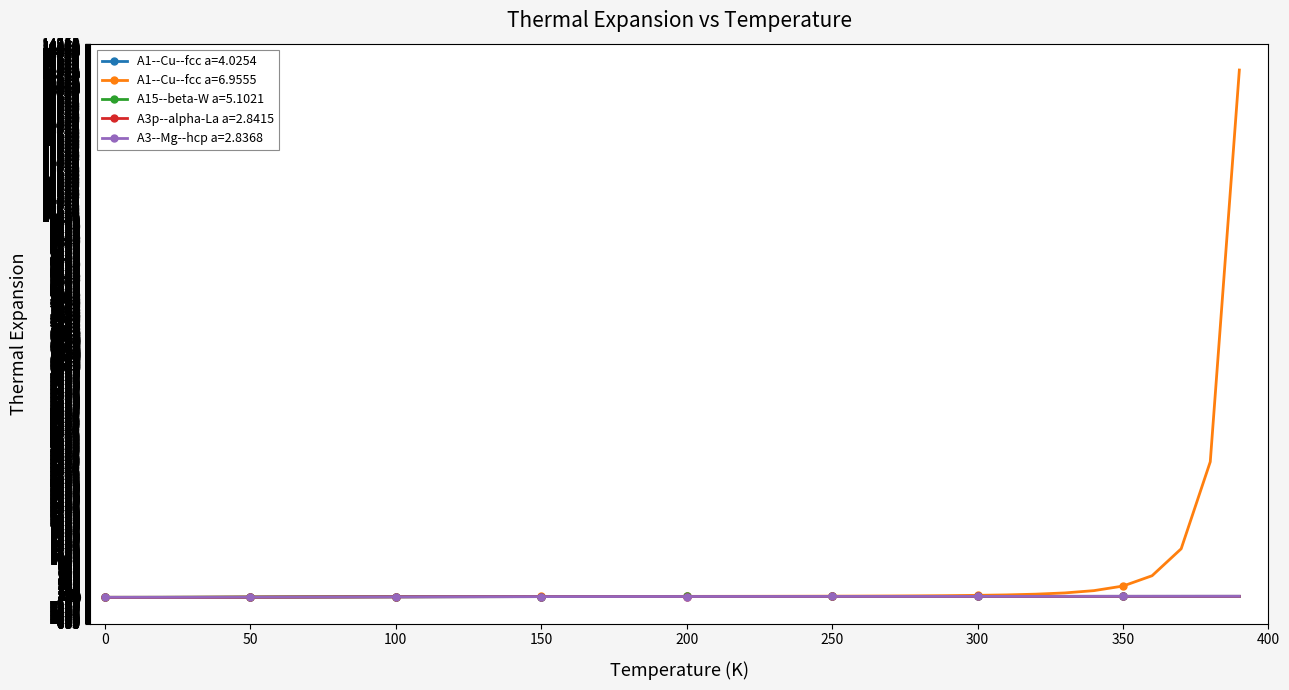

Which series has the largest range (max minus min)?

A1--Cu--fcc a=6.9555